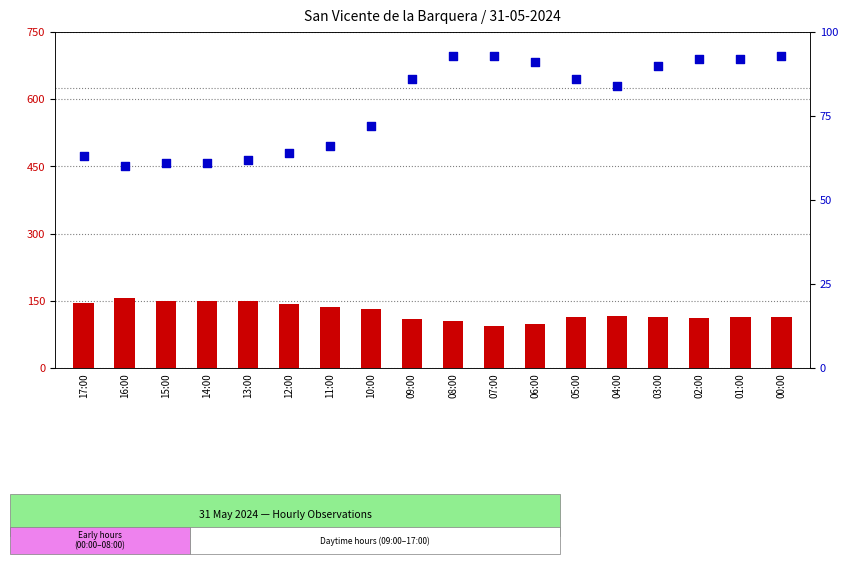

What are all the series names shown in the legend?

Temperature (°C), Humidity (%)